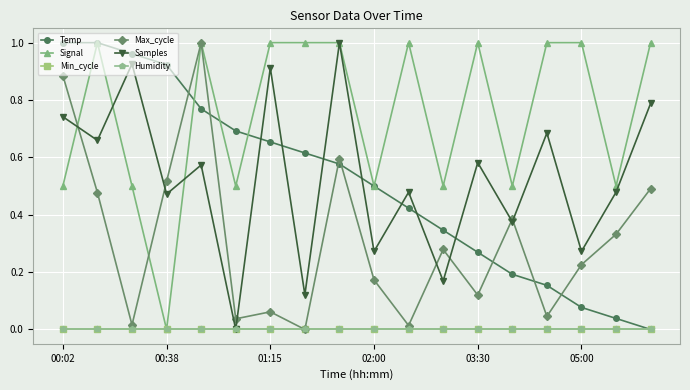

Reading right to left, list all the values displayed in this chart.

Temp: 0.0	0.0	0.1	0.2	0.2	0.3	0.3	0.4	0.5	0.6	0.6	0.7	0.7	0.8	0.9	1.0	1.0	1.0
Signal: 1.0	0.5	1.0	1.0	0.5	1.0	0.5	1.0	0.5	1.0	1.0	1.0	0.5	1.0	0.0	0.5	1.0	0.5
Min_cycle: 0.0	0.0	0.0	0.0	0.0	0.0	0.0	0.0	0.0	0.0	0.0	0.0	0.0	0.0	0.0	0.0	0.0	0.0
Max_cycle: 0.5	0.3	0.2	0.0	0.4	0.1	0.3	0.0	0.2	0.6	0.0	0.1	0.0	1.0	0.5	0.0	0.5	0.9
Samples: 0.8	0.5	0.3	0.7	0.4	0.6	0.2	0.5	0.3	1.0	0.1	0.9	0.0	0.6	0.5	0.9	0.7	0.7
Humidity: 0.0	0.0	0.0	0.0	0.0	0.0	0.0	0.0	0.0	0.0	0.0	0.0	0.0	0.0	0.0	0.0	0.0	0.0